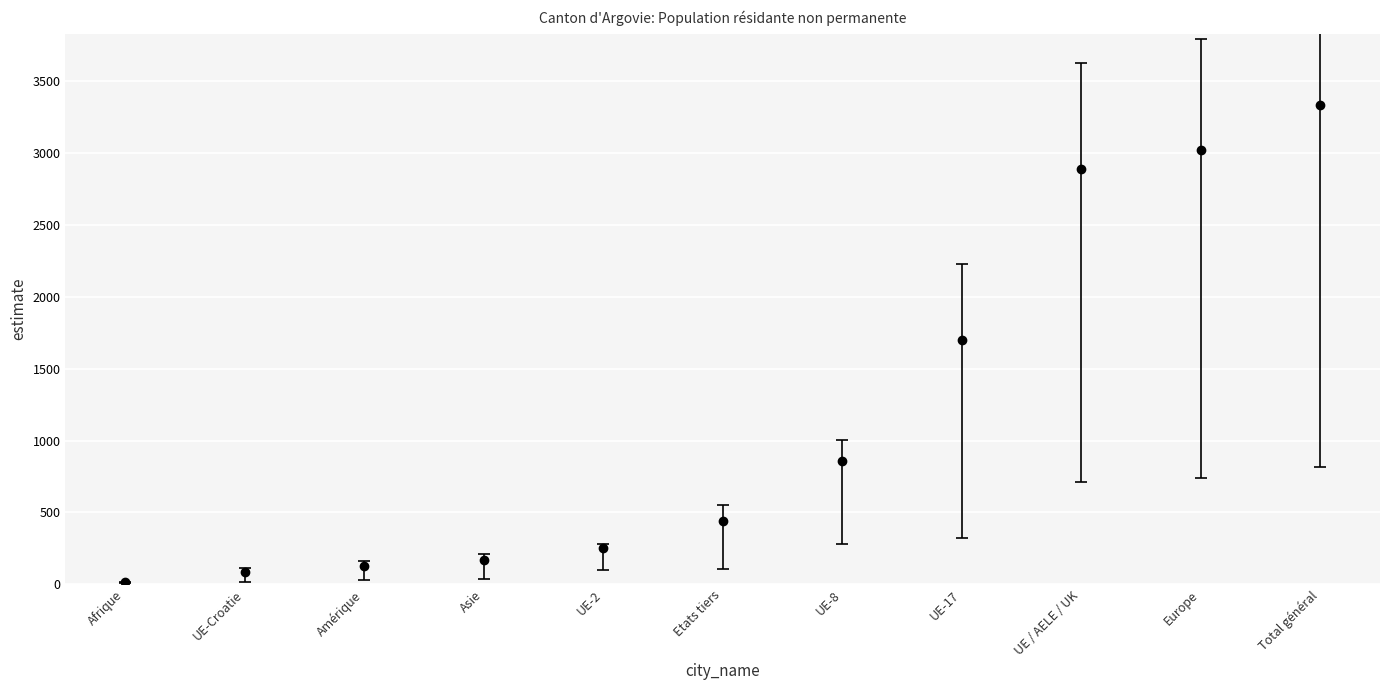

True or false: the data shows 1143 at UE / AELE / UK.

False